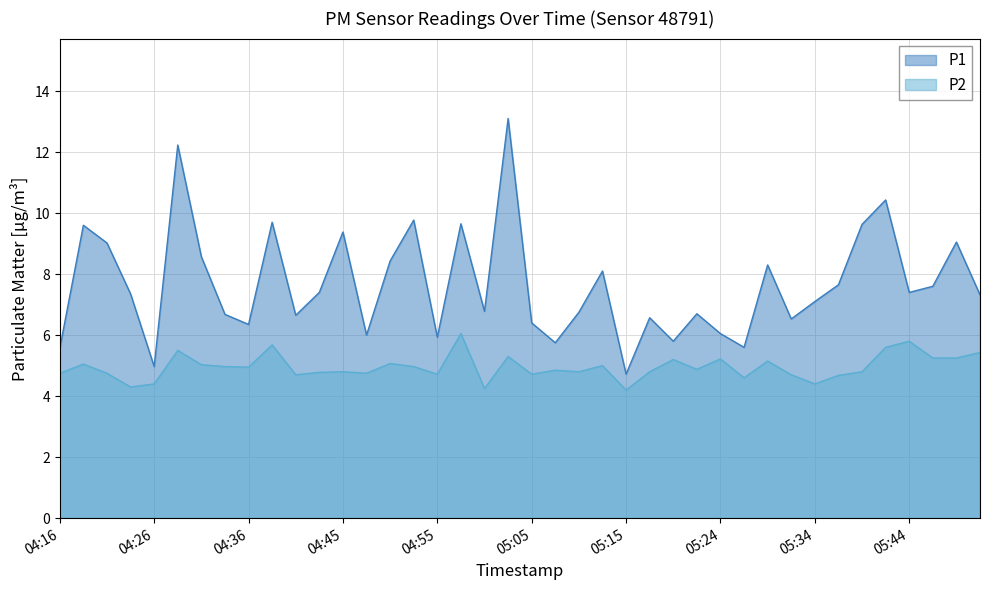

List the series in order of their overall mean, highest first.

P1, P2